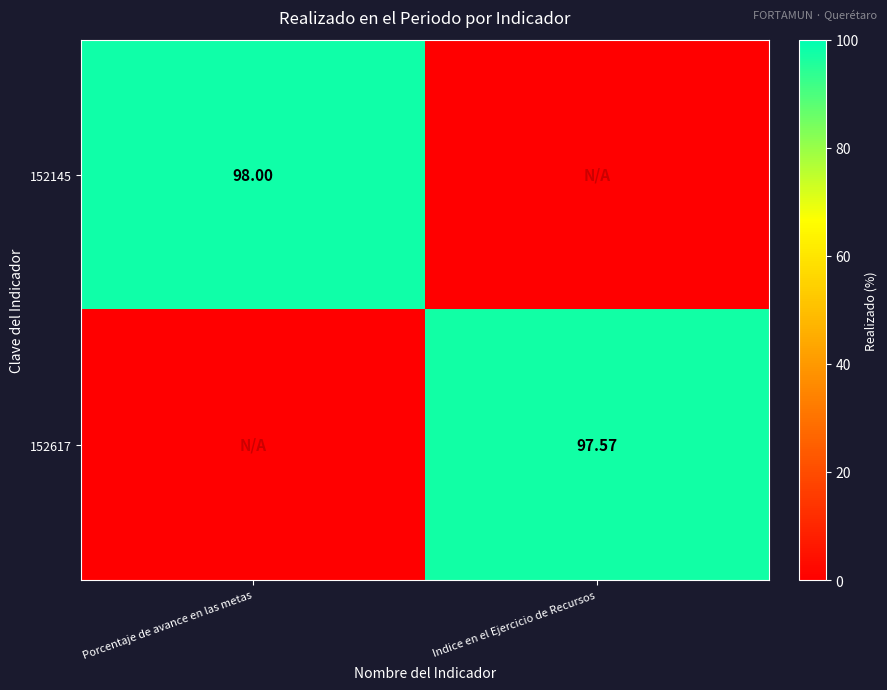

The value of 152145 at Porcentaje de avance en las metas is 142.0. True or false?

False